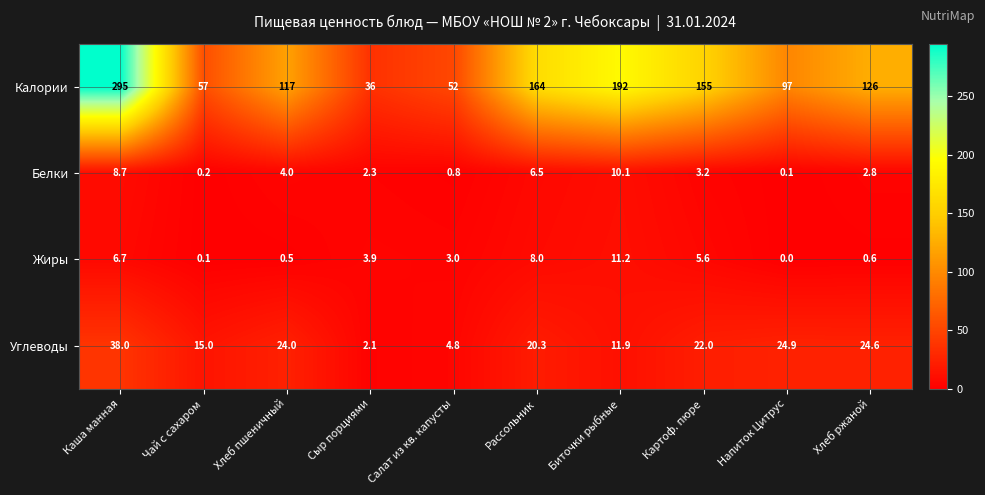

Rank the series at Хлеб пшеничный from lowest to highest value.

Жиры, Белки, Углеводы, Калории